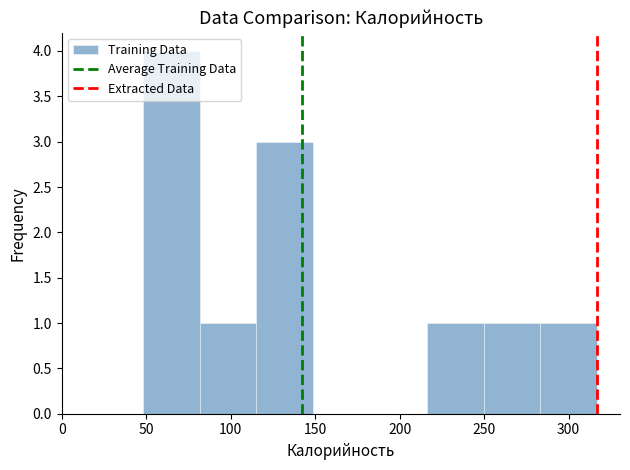

Over which range of the x-axis is the bar tallest?

50 to 80